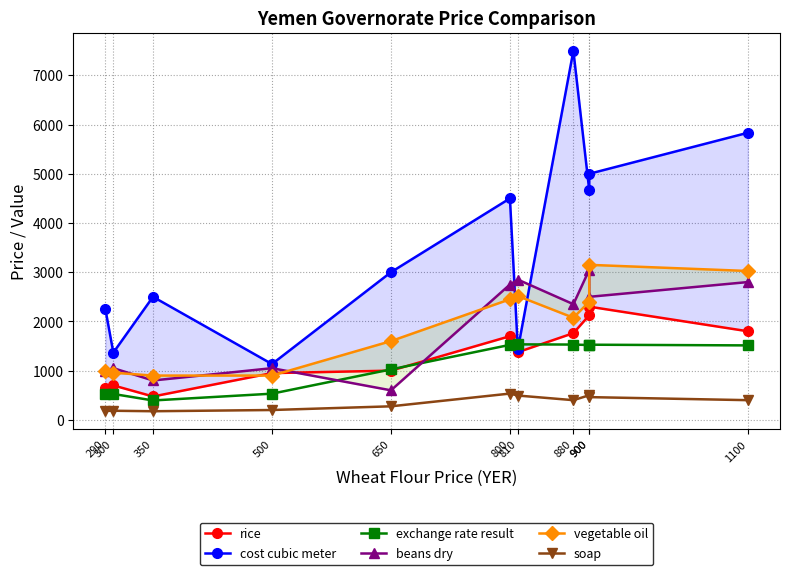

How many values in the soap series exceed 400?

4